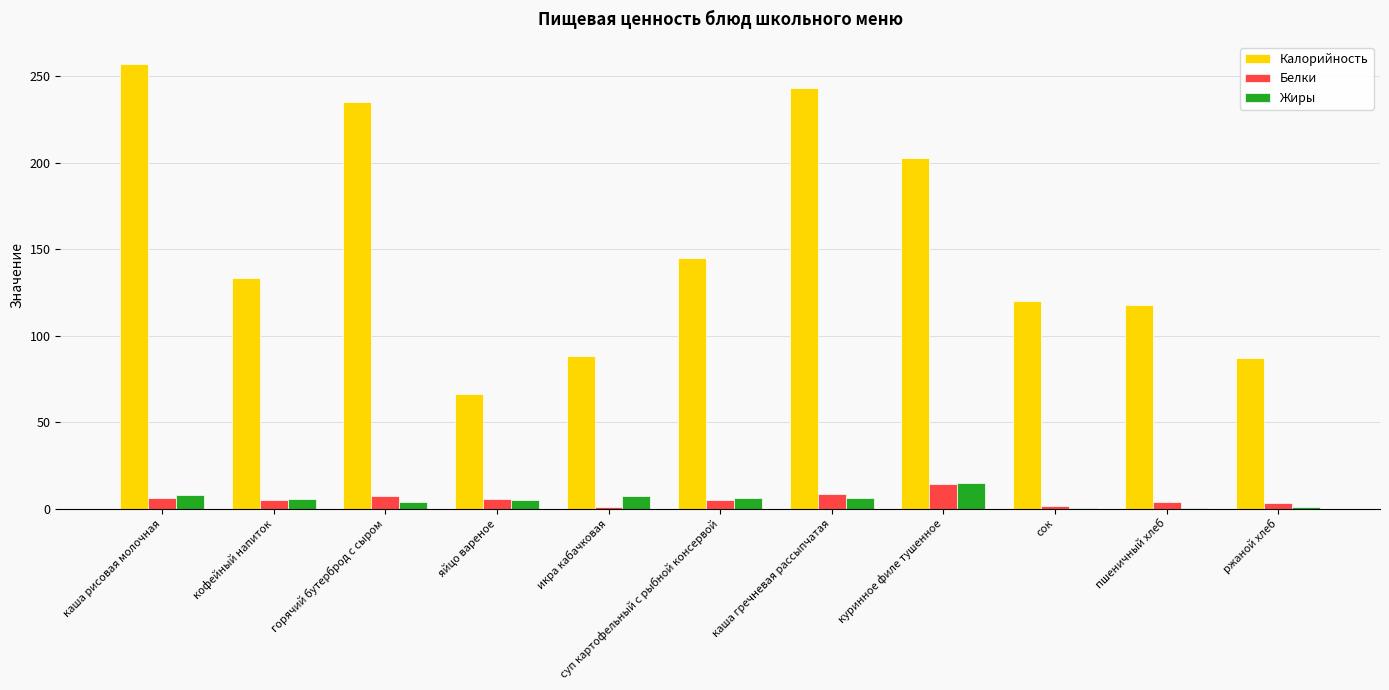

Is the value of Белки at горячий бутерброд с сыром greater than the value of Калорийность at кофейный напиток?

No